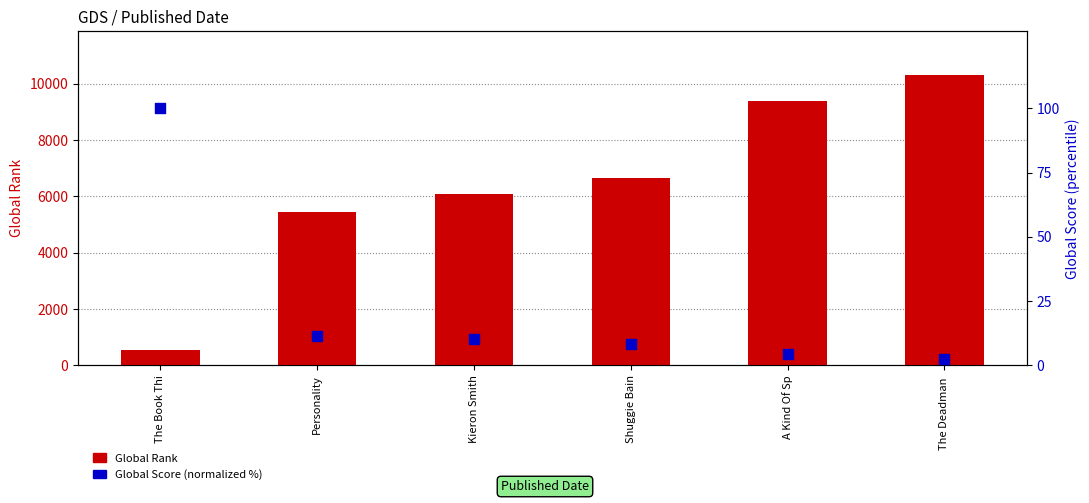

What are all the series names shown in the legend?

Global Rank, Global Score